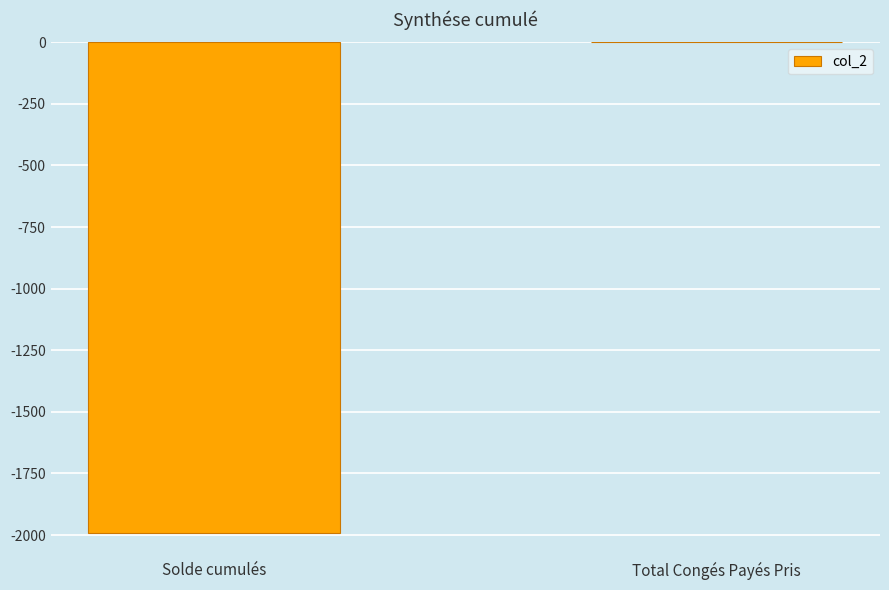

Between Total Congés Payés Pris and Solde cumulés, which is larger?

Total Congés Payés Pris